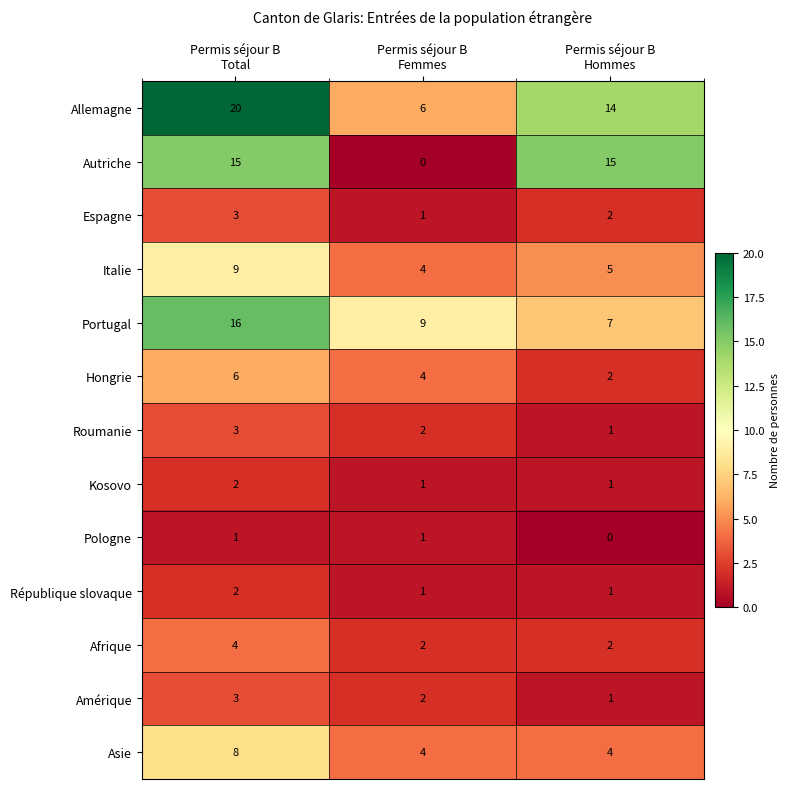

How many distinct data groups are displayed?

13